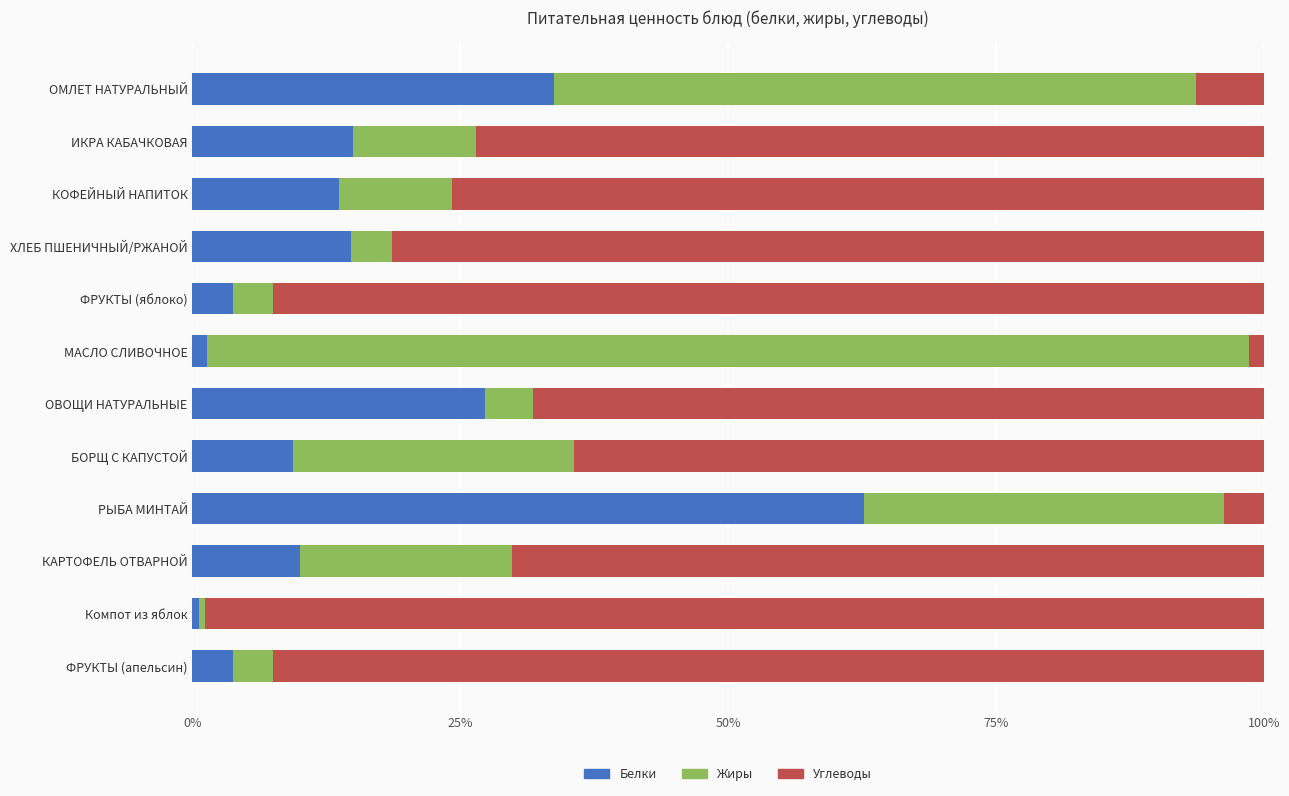

The Белки series shows 14.9 at ИКРА КАБАЧКОВАЯ. True or false?

True